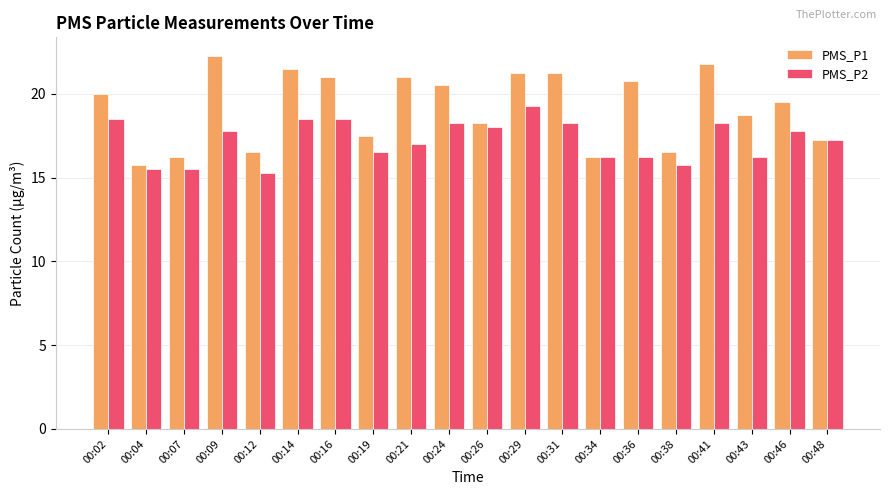

True or false: PMS_P1 has a value of 17.5 at 00:19.

True